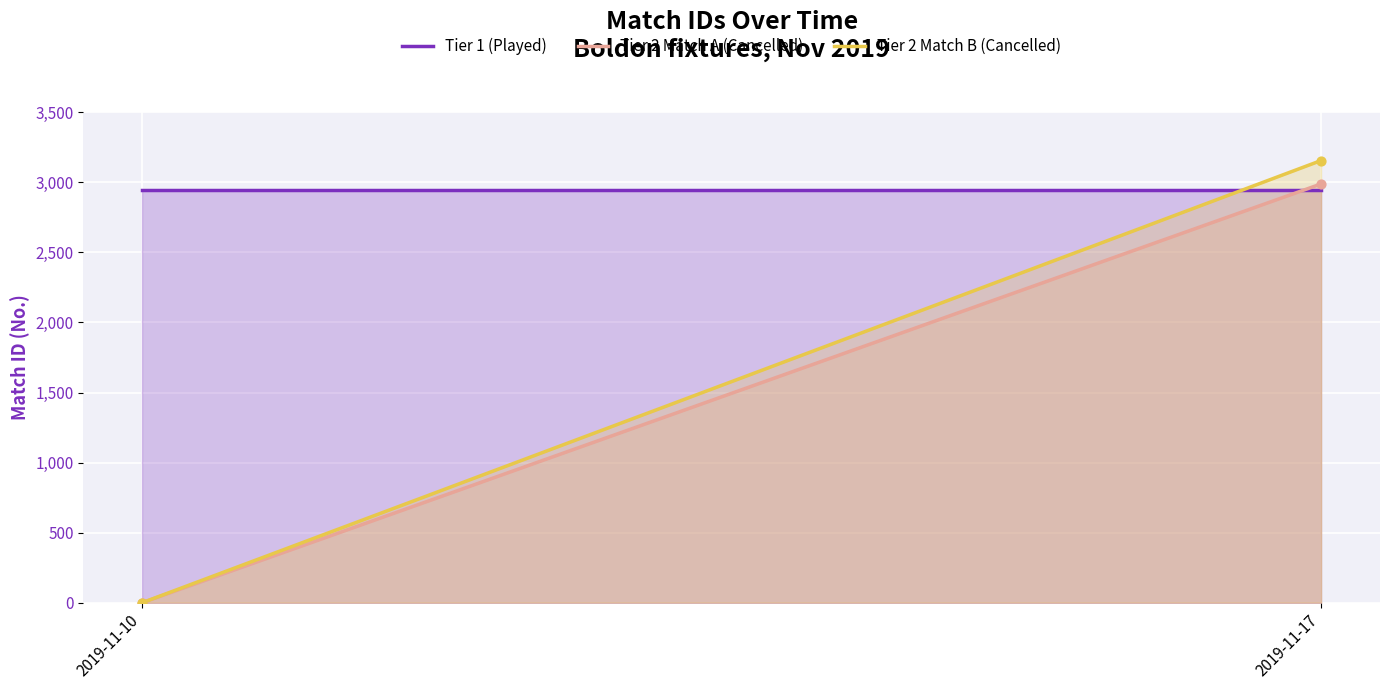

Which series contains the highest Y value?

Tier 2 Match B (Cancelled)